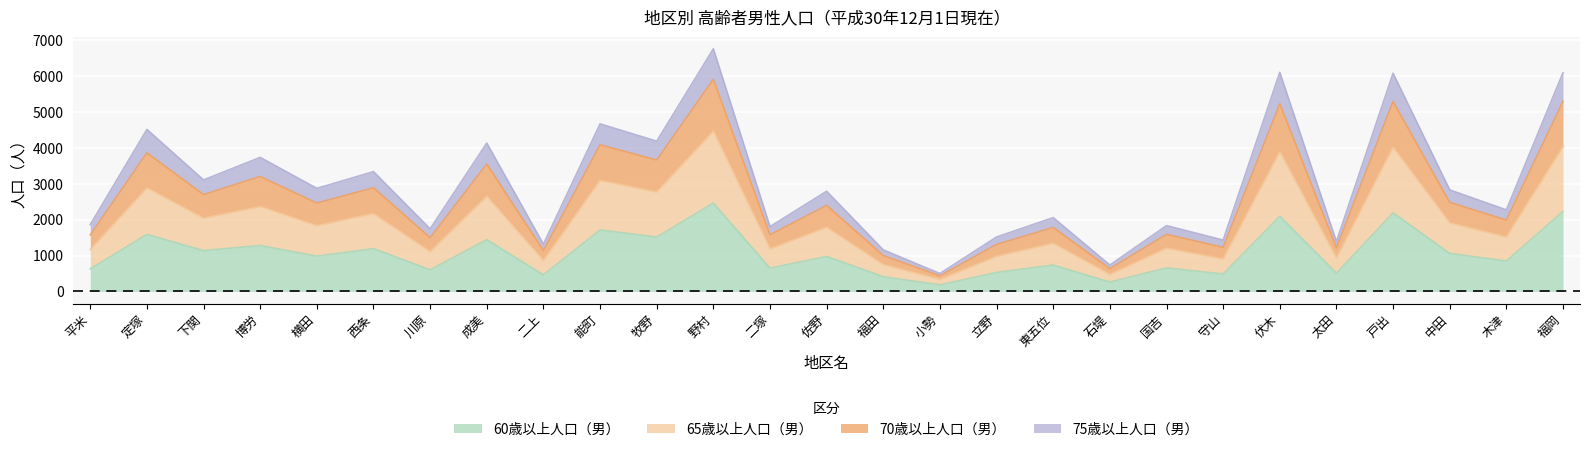

True or false: 60歳以上人口（男） and 75歳以上人口（男） intersect in this chart.

False